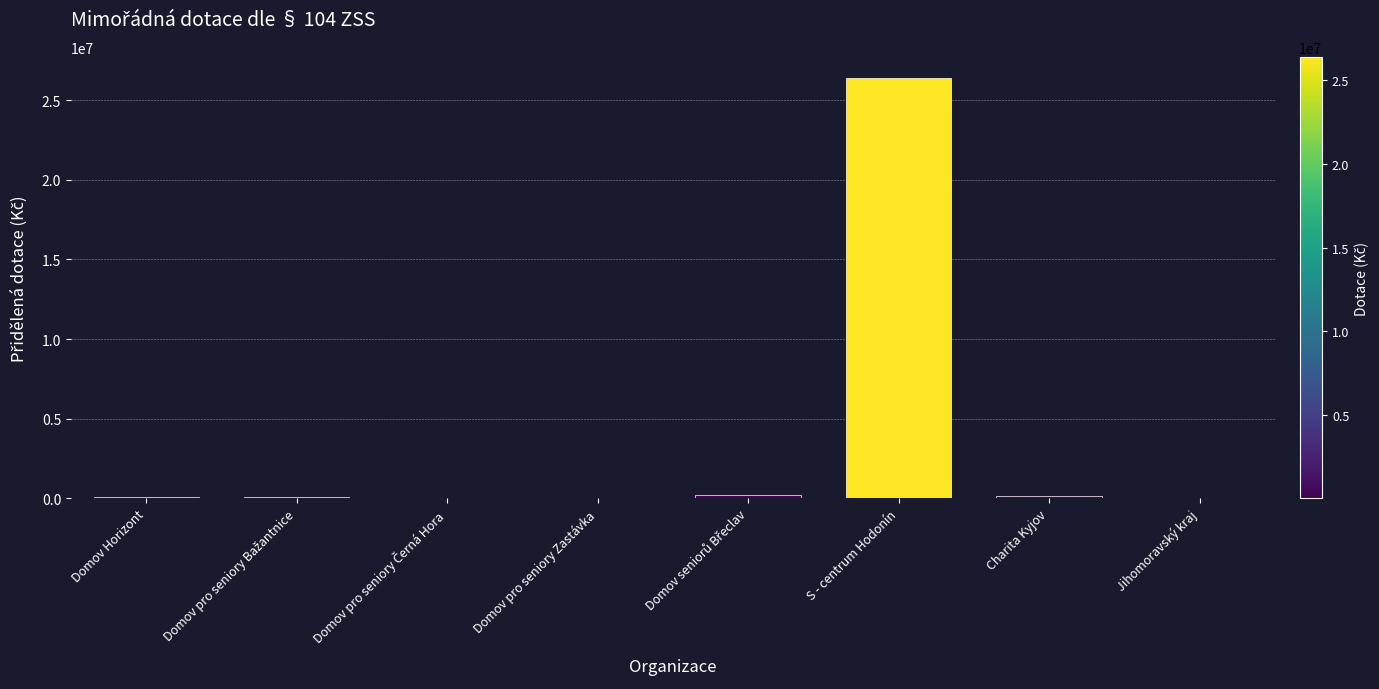

What is the sum of all values?

26981197.4